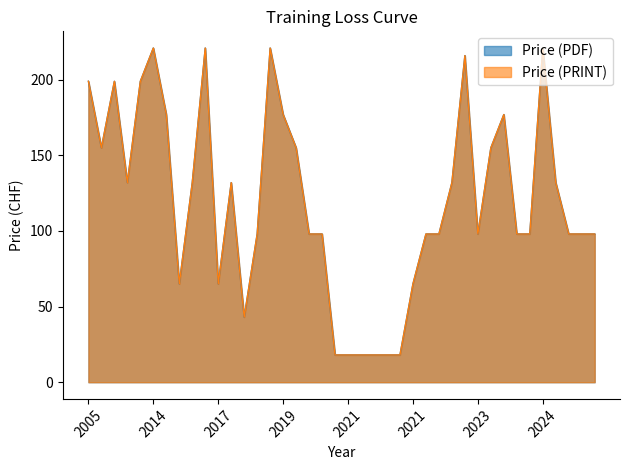

Does the chart have visible grid lines?

No